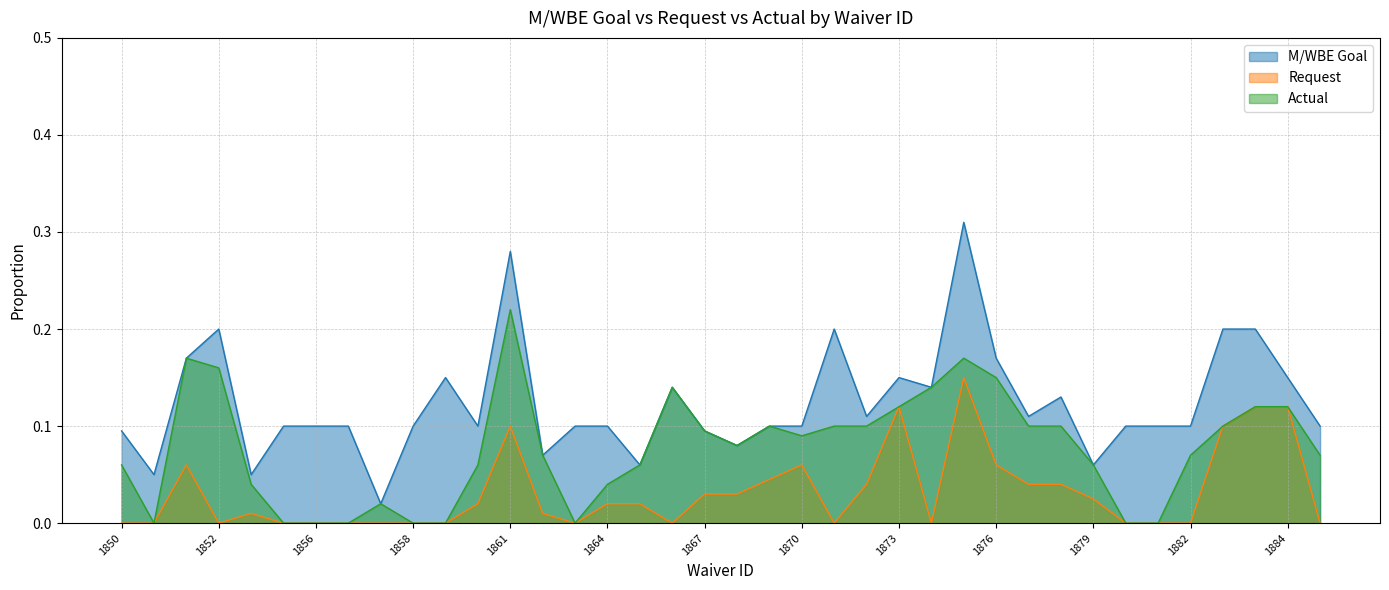

Does the chart have visible grid lines?

Yes